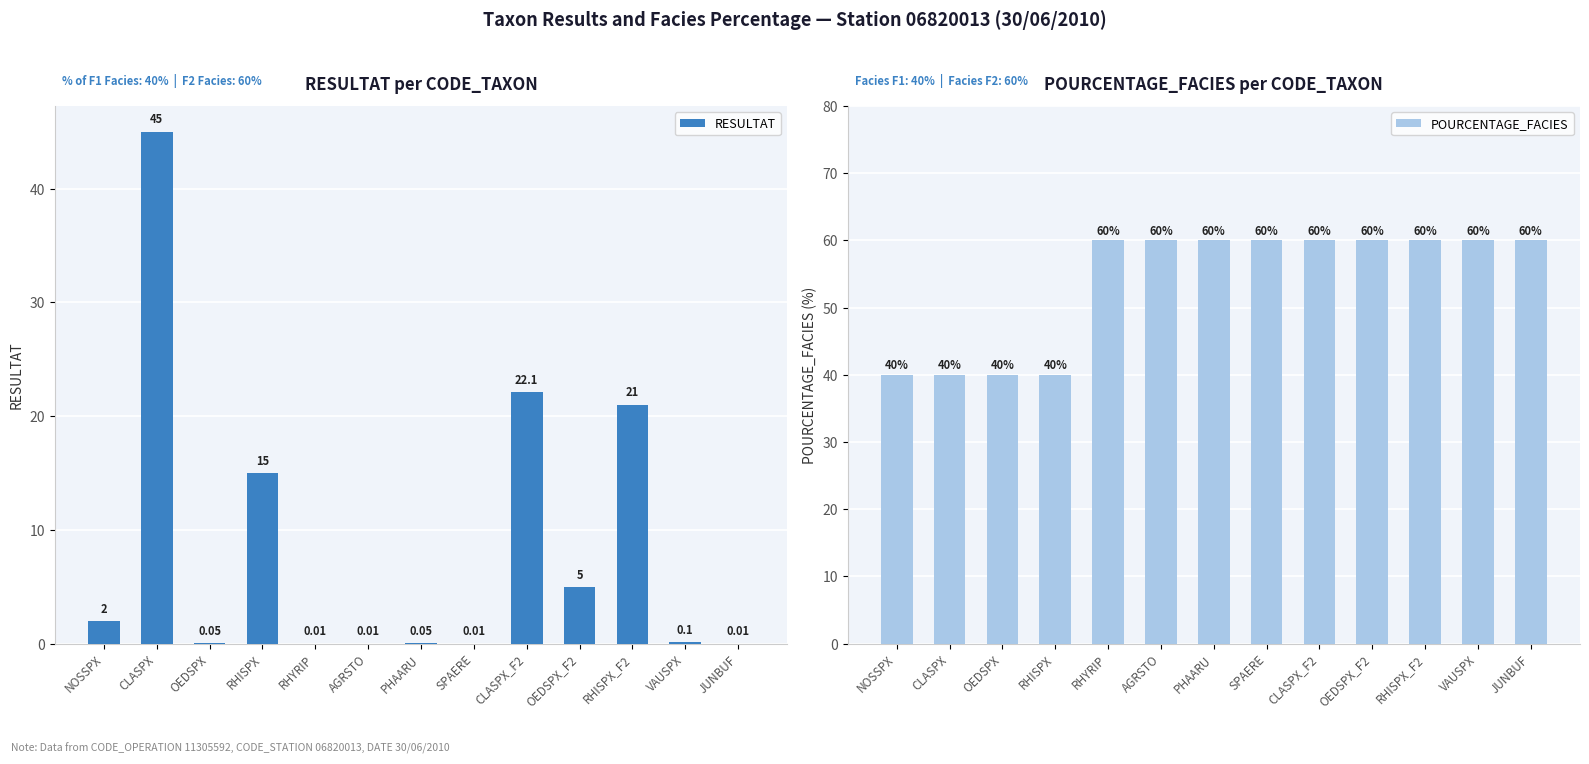

How many bars are there in total?

26